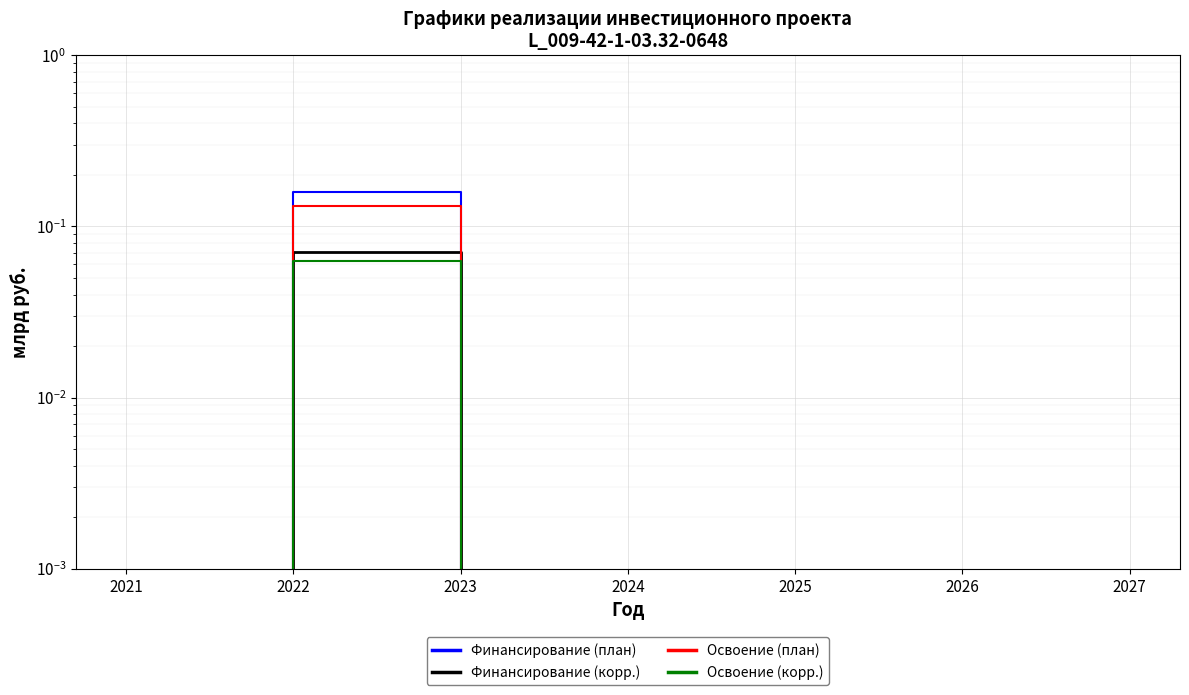

Between 2021 and 2027, which series saw the biggest shift?

Финансирование (план)